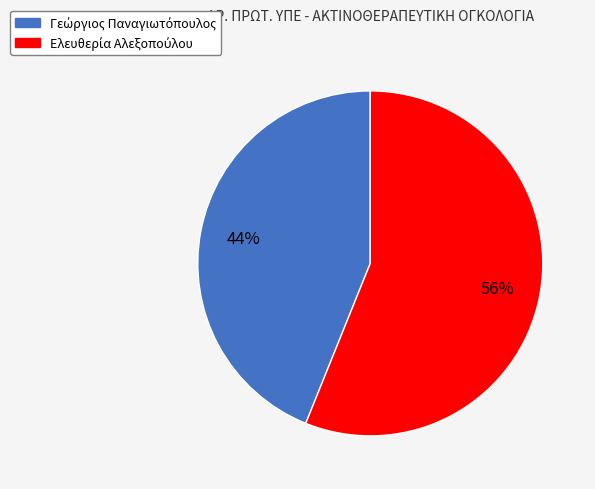

To the nearest percent, what is the difference between the largest and smallest slice percentages?

12%